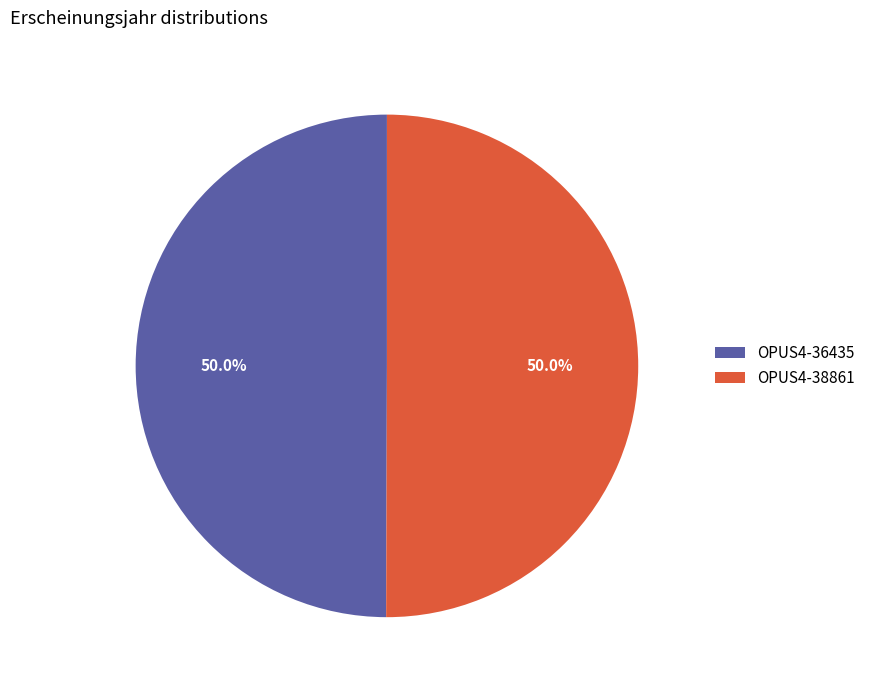

Do OPUS4-38861 and OPUS4-36435 together represent more than half of the pie?

Yes